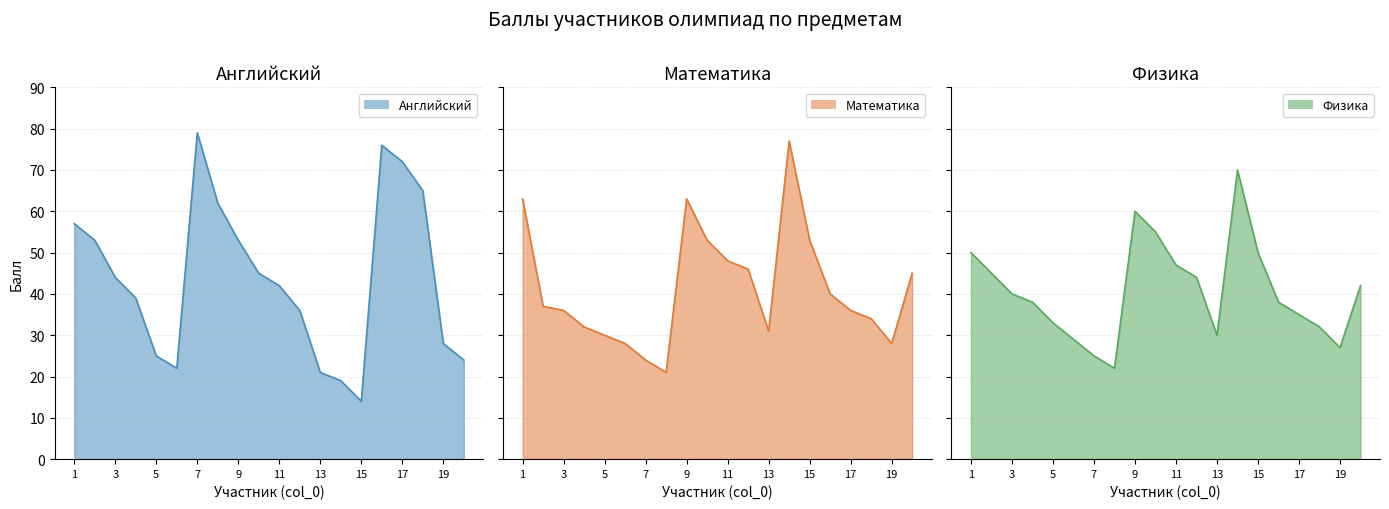

What is the average value of the Физика series?

41